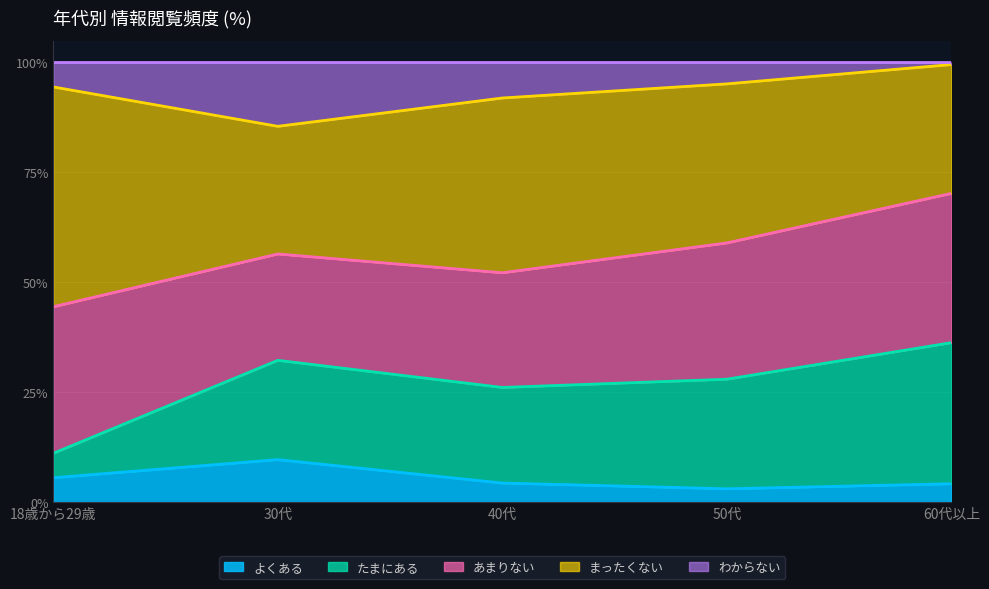

Which series has the largest range (max minus min)?

たまにある